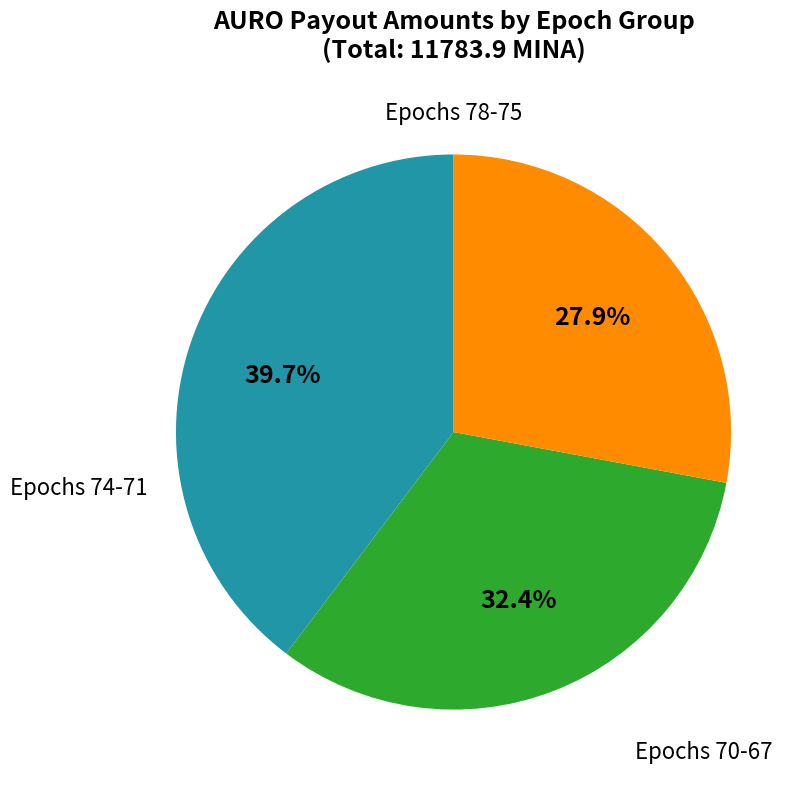

Is there any slice that represents more than half of the pie?

No